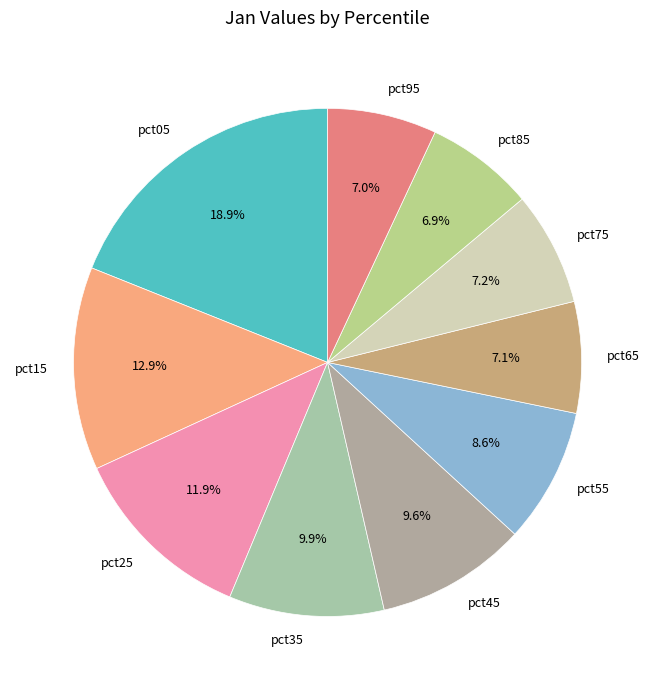

What percentage is the pct05 slice, to the nearest percent?

19%